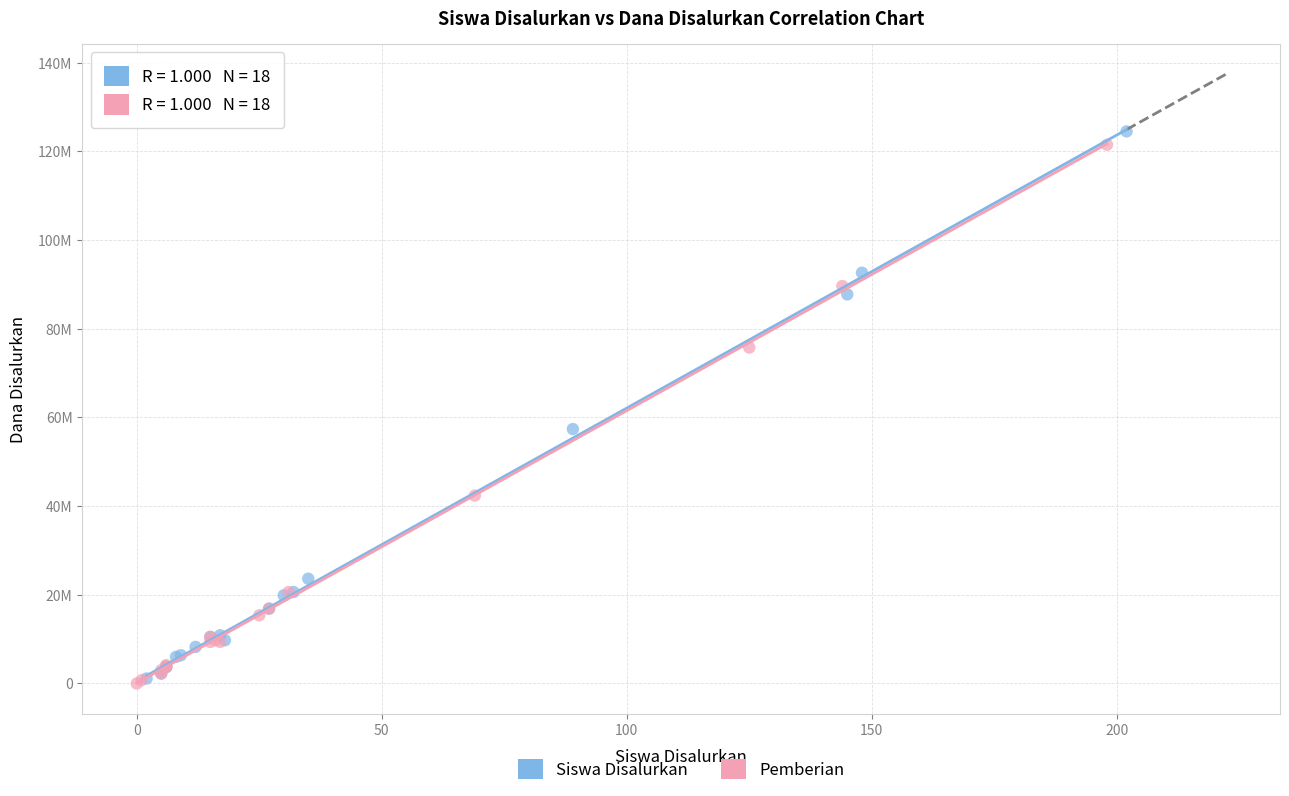

What are all the series names shown in the legend?

Siswa Disalurkan, Pemberian